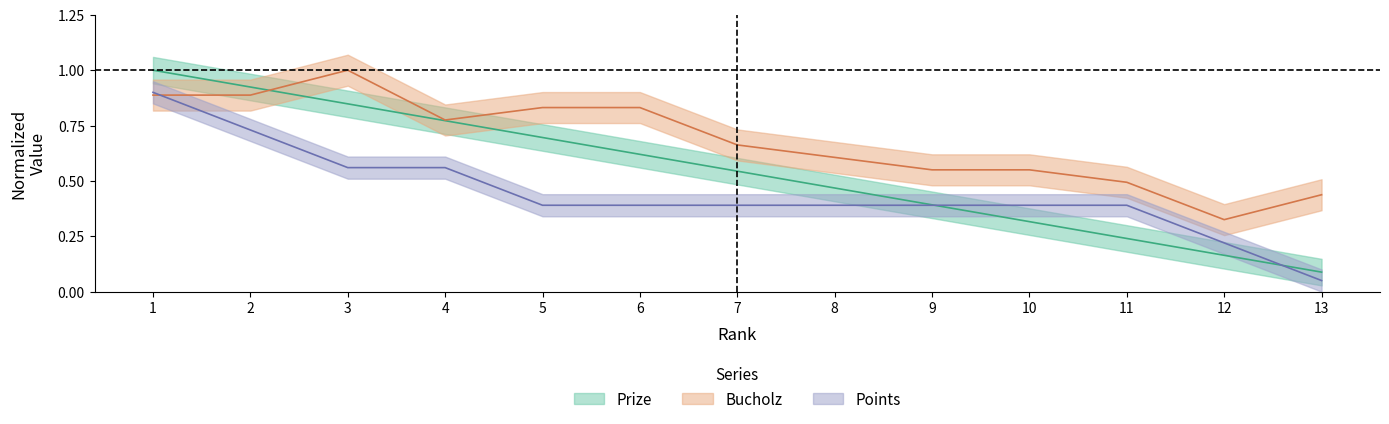

What is the sum of all Points values?

5.8